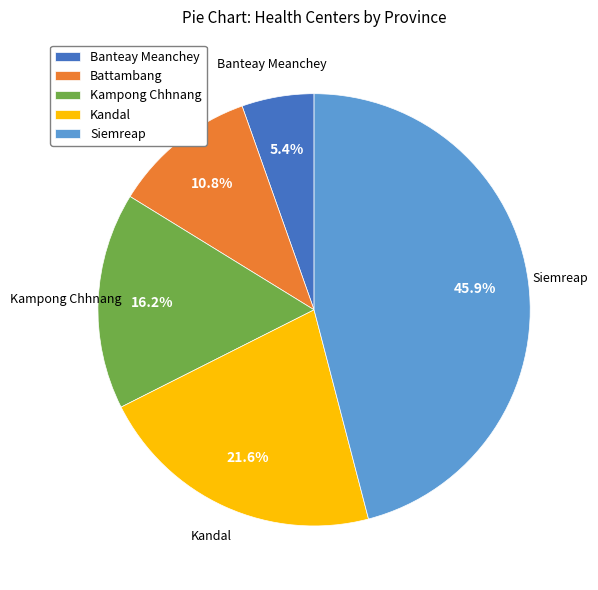

What portion of the pie excludes Kampong Chhnang?

83.8%